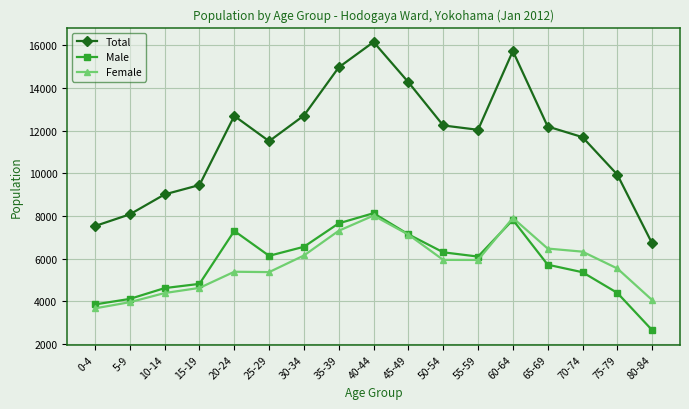

At which label does Male reach its peak?

40-44